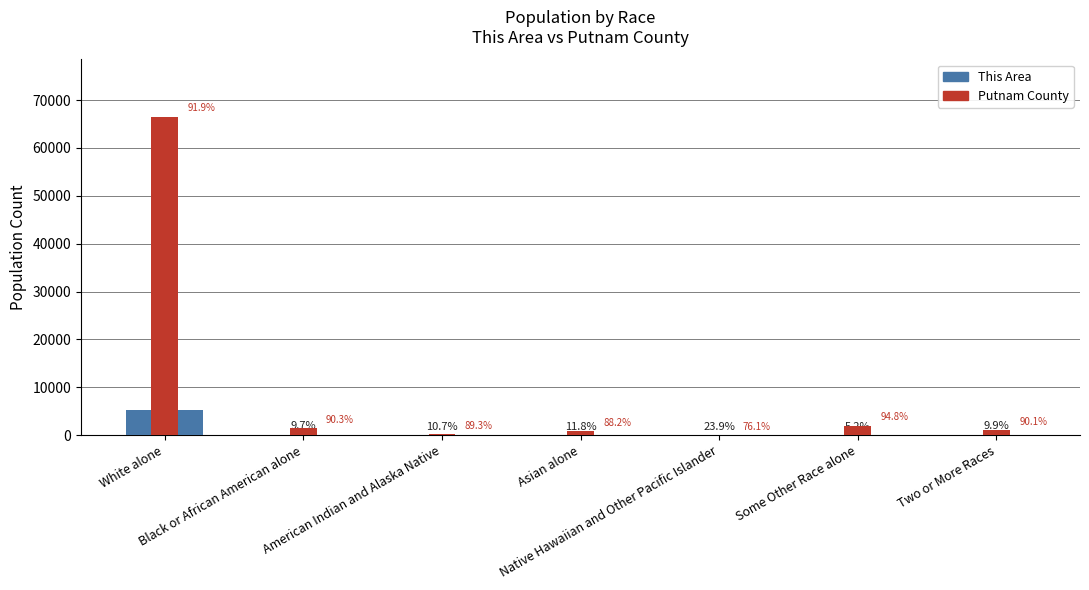

Rank the series by their average value, from highest to lowest.

Putnam County, This Area